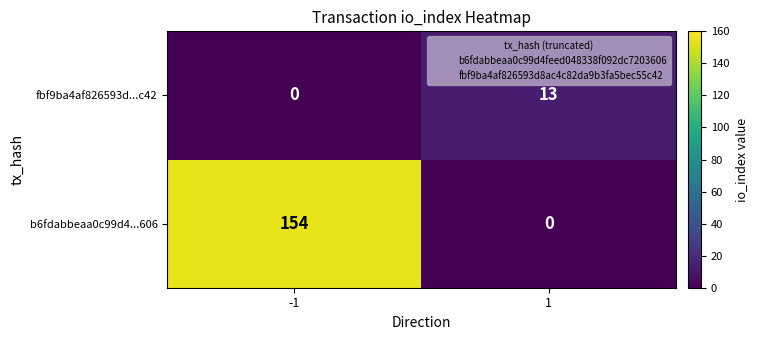

Which series has the largest total across all categories?

b6fdabbeaa0c99d4...606